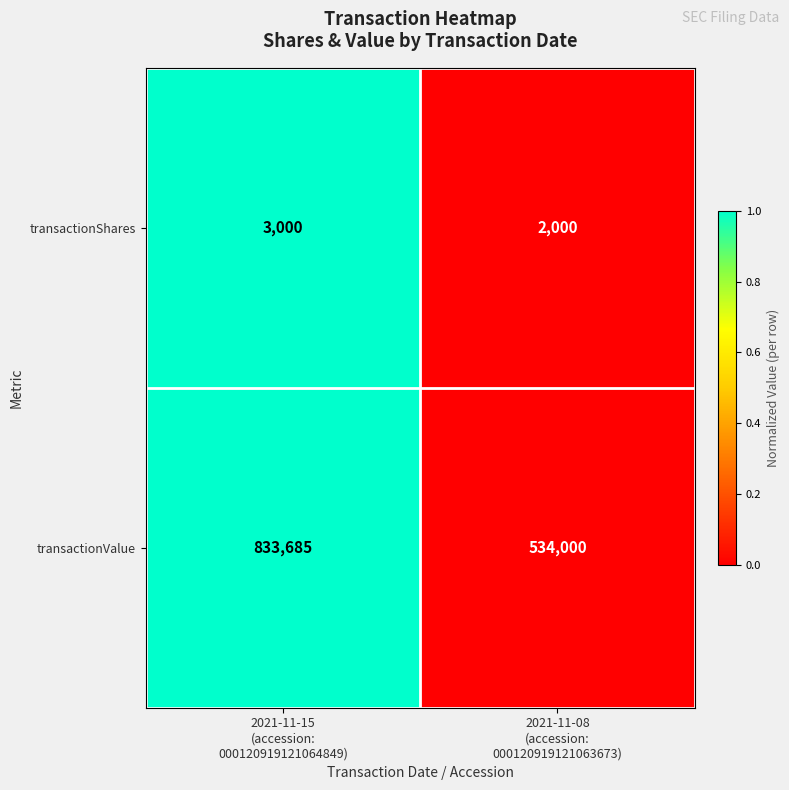

Which series has the largest total across all categories?

transactionValue